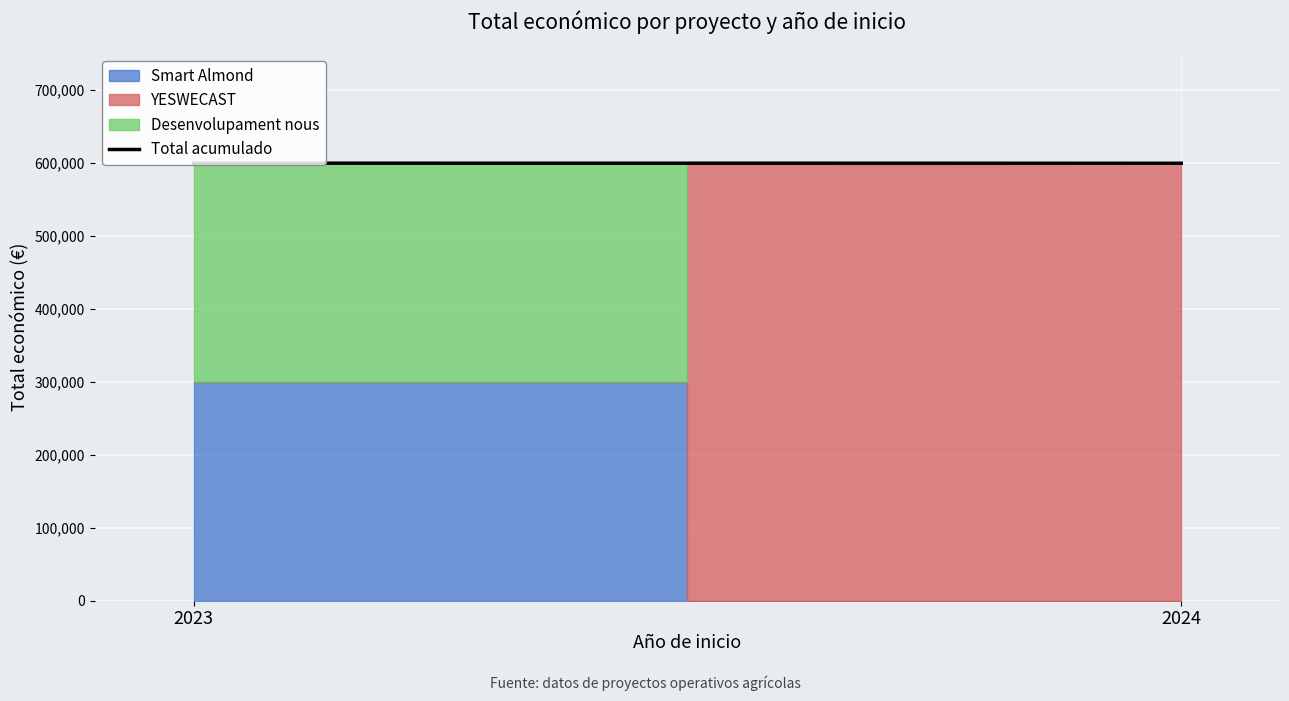

What is the value of the 2nd point from the left?

599792